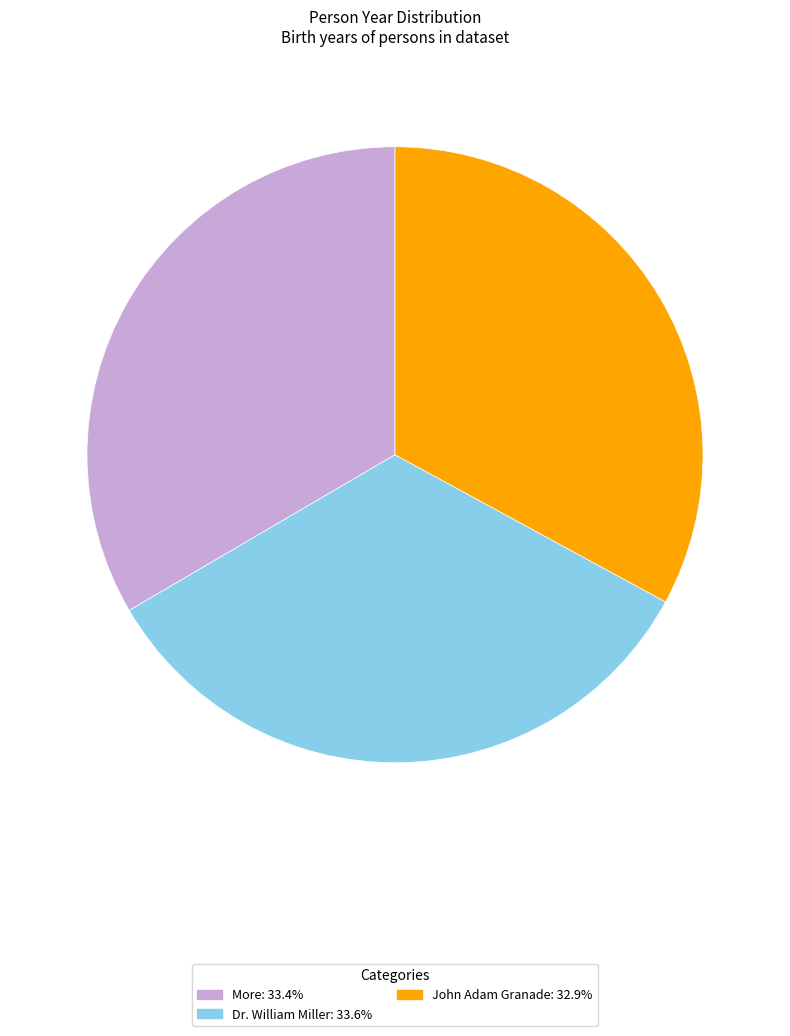

True or false: Dr. William Miller accounts for 34% of the total.

True